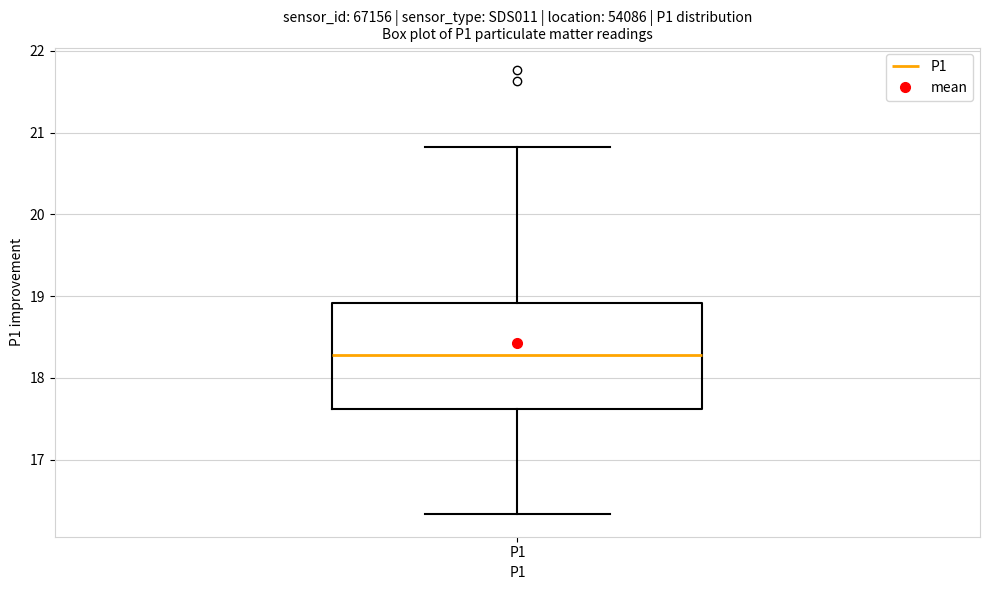

Transcribe this box plot: give where the median line is, the range the box spans, and where the two whiskers end, as read against the y-axis. The values are not printed on the chart, so give them approximately, as read against the axis.

median 18.3, box 17.6 to 18.9, whiskers 16.3 to 20.8